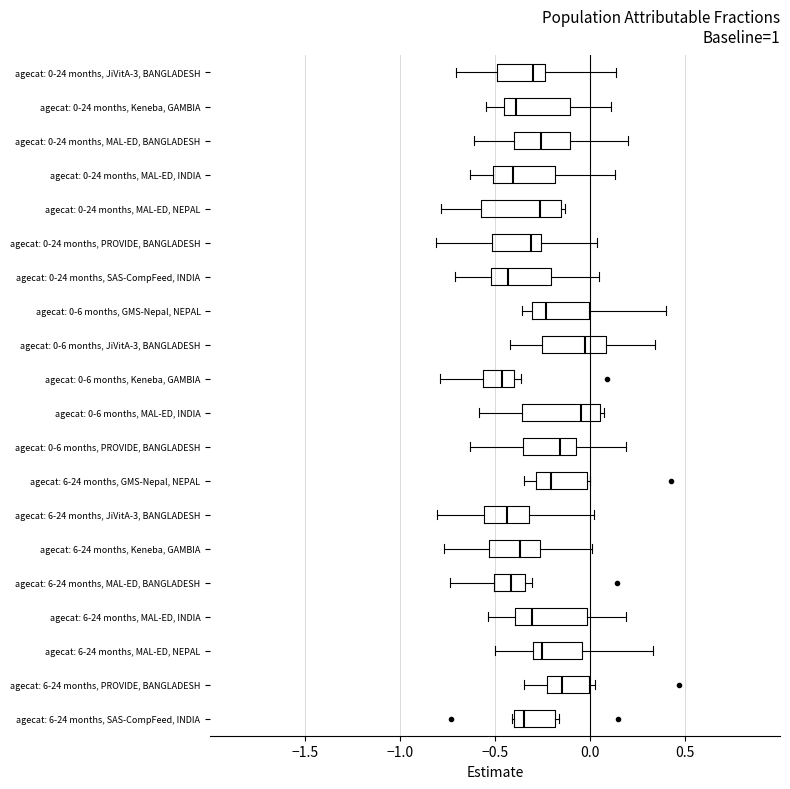

Where does the median line of the box for agecat: 0-24 months, Keneba, GAMBIA sit on the x-axis? The values are not printed on the chart, so give them approximately, as read against the axis.

-0.40